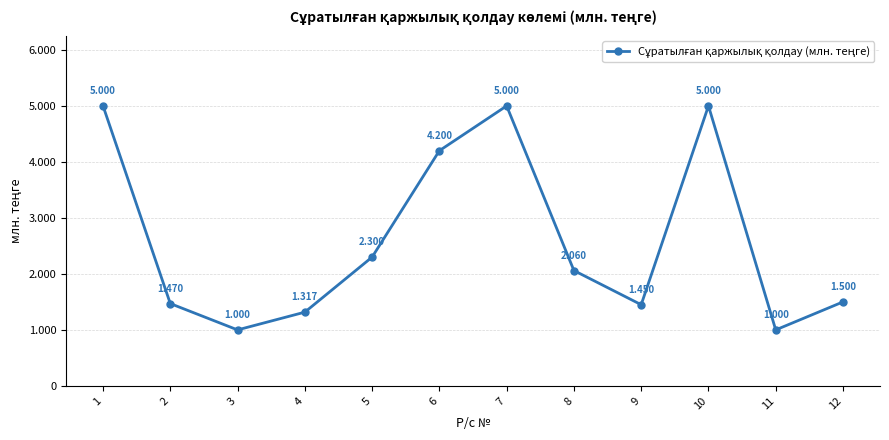

Where is the first local maximum?

7